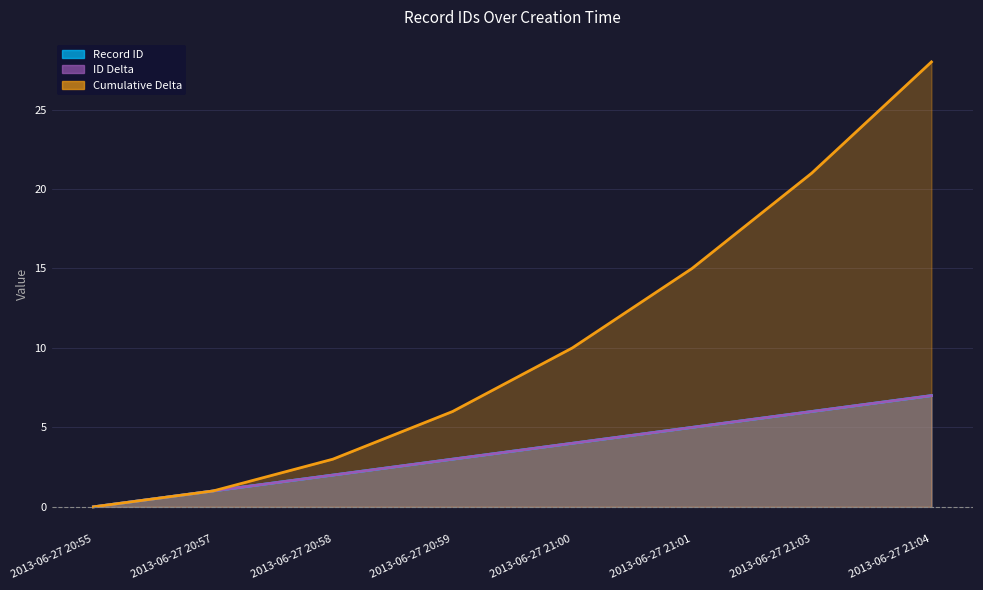

Where is the data nearest to the value 3?

2013-06-27 20:59